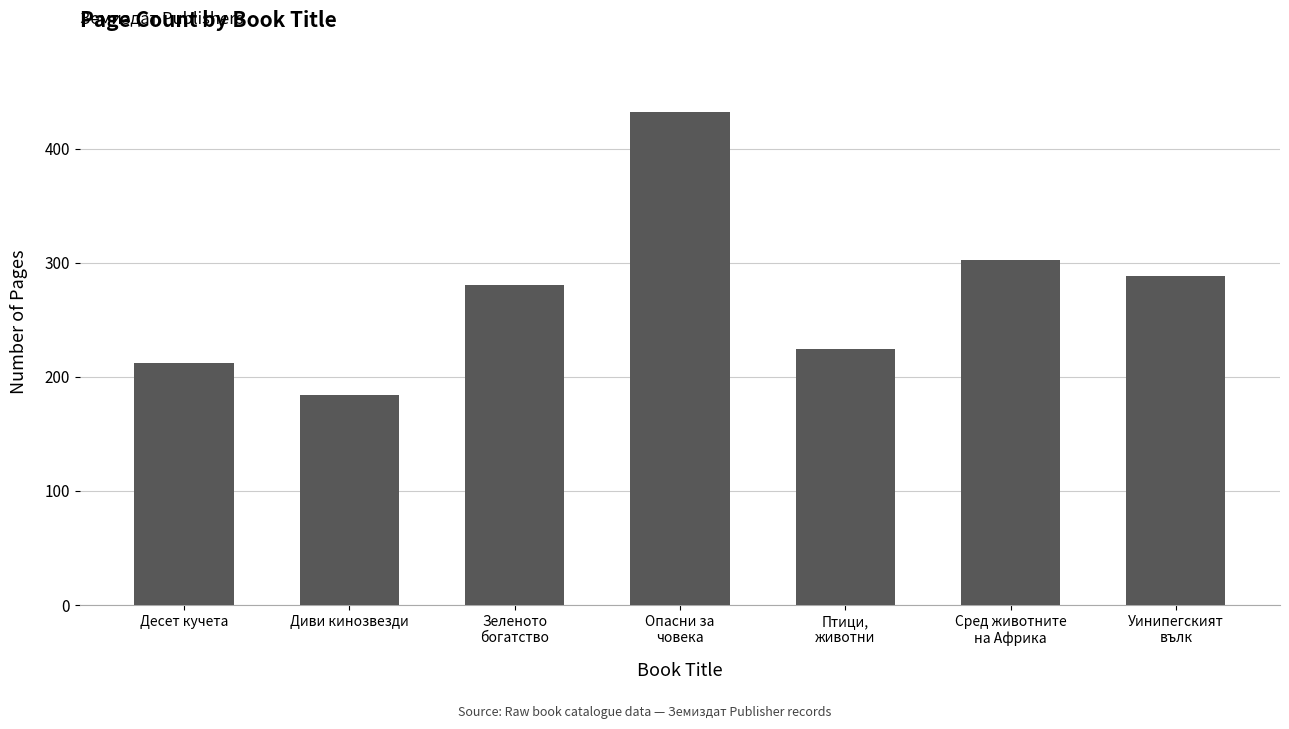

How many bars are there in total?

7